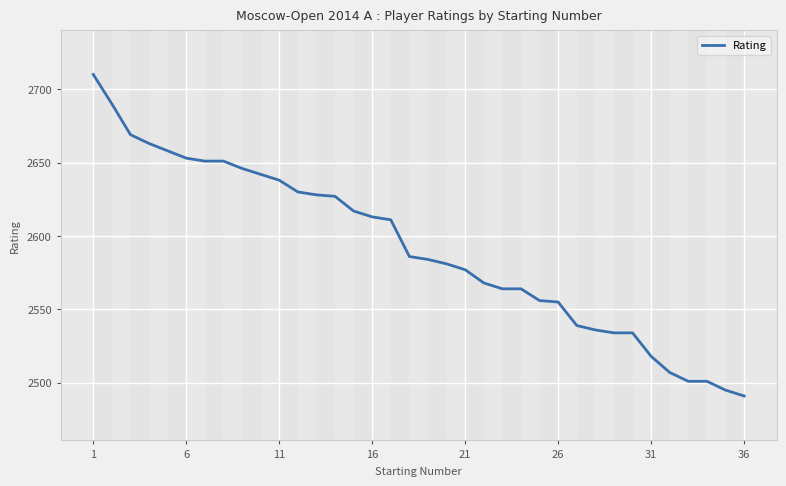

Count the number of categories in the chart.

36